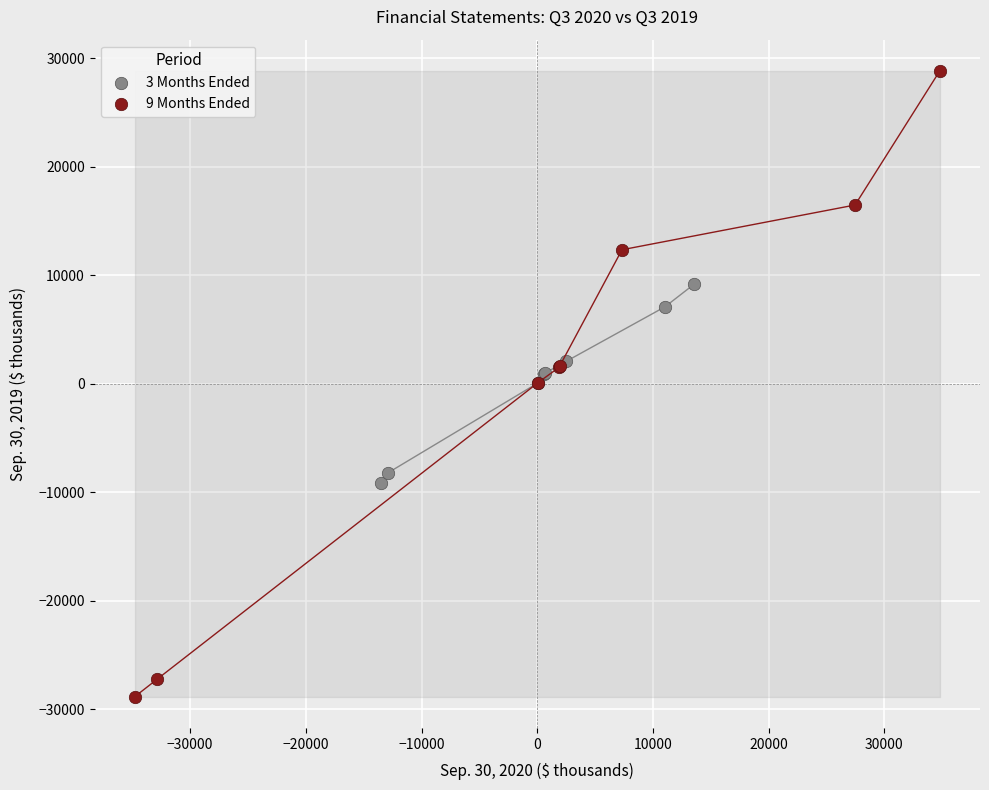

Which series reaches the maximum Y coordinate?

9 Months Ended